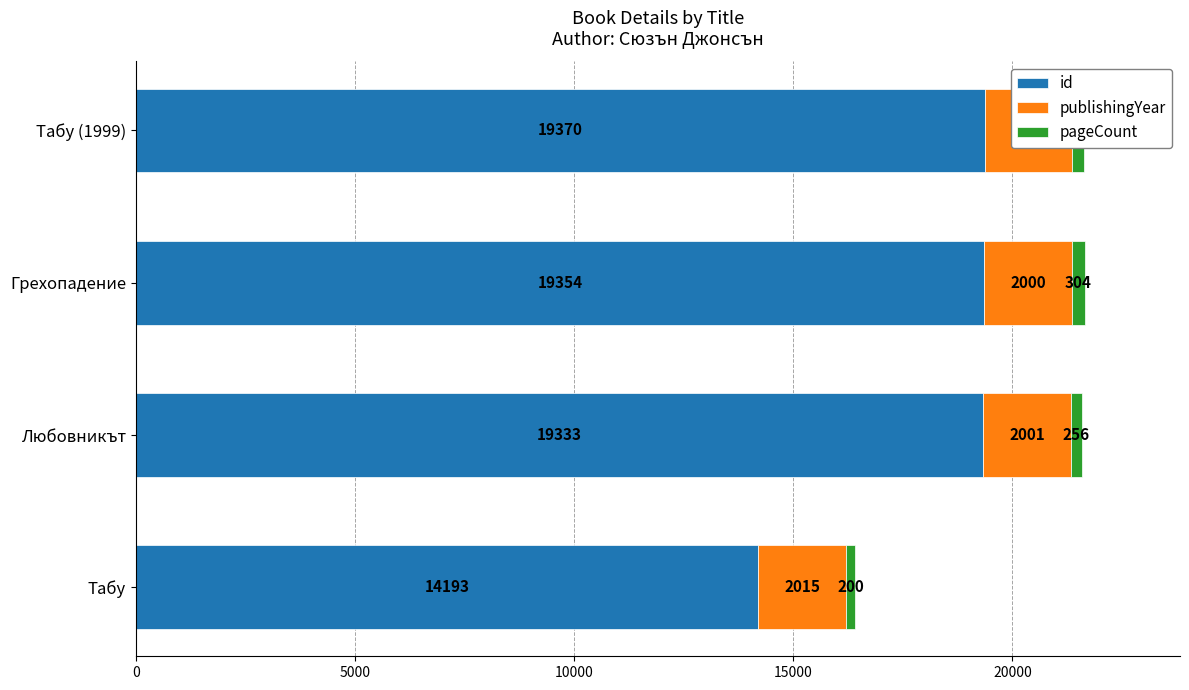

What is the spread (max minus min) of values at Табу?

13993